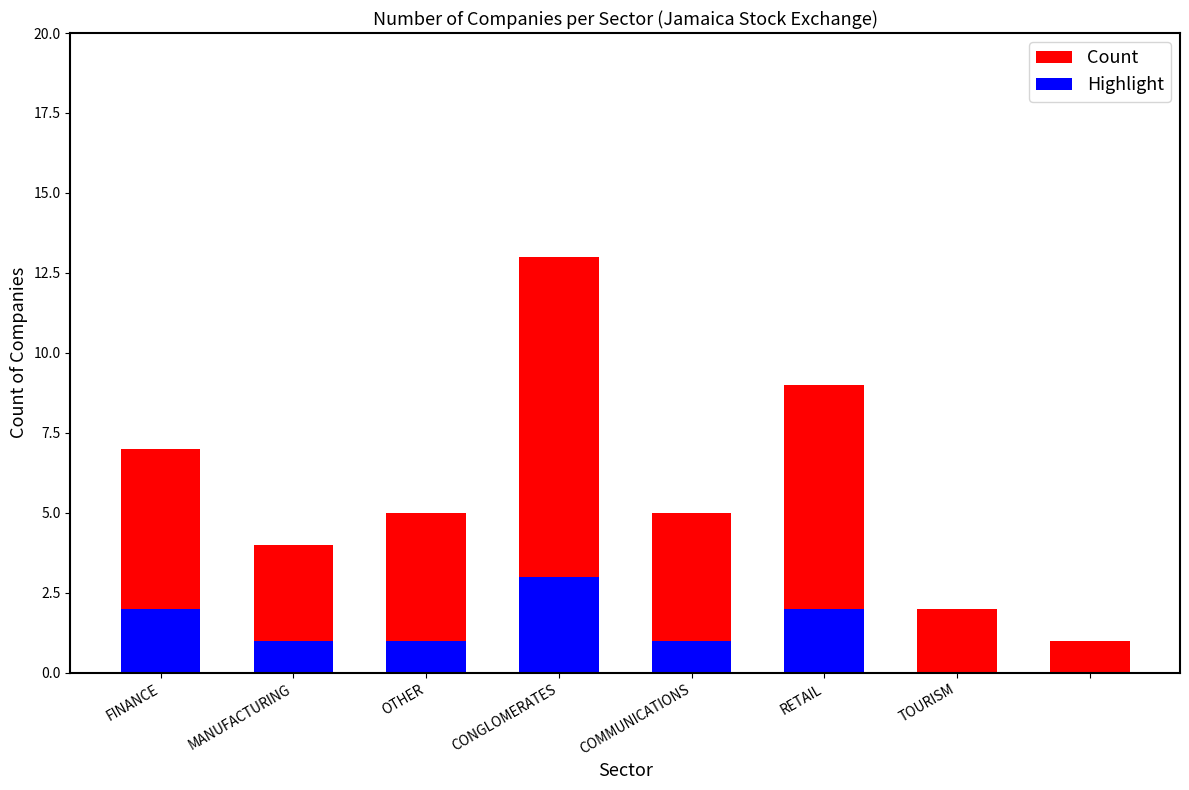

Is it true that Highlight equals 2 at FINANCE?

True